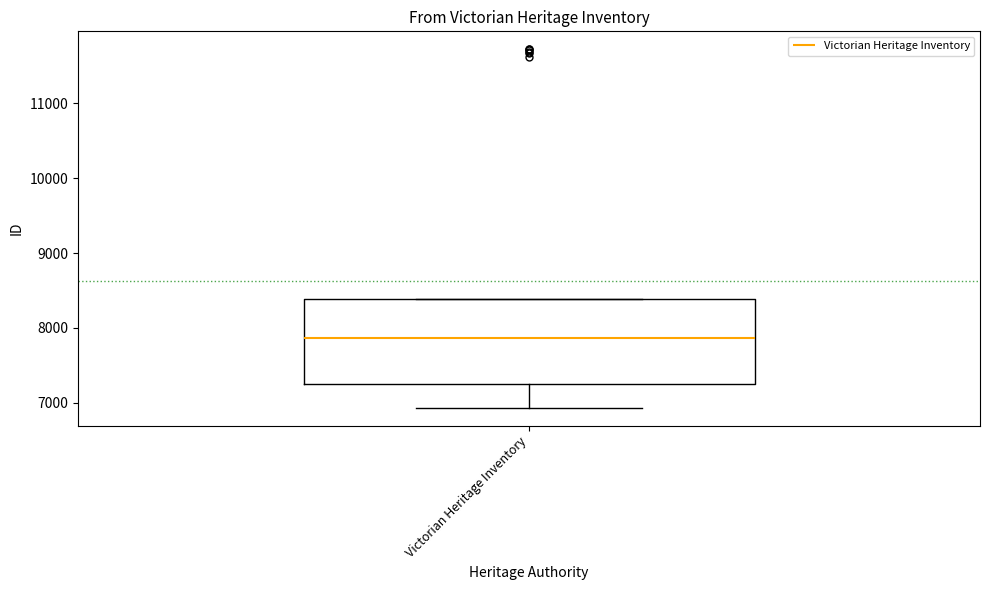

Where does the lower whisker of the box for Victorian Heritage Inventory end on the y-axis? The values are not printed on the chart, so give them approximately, as read against the axis.

6900